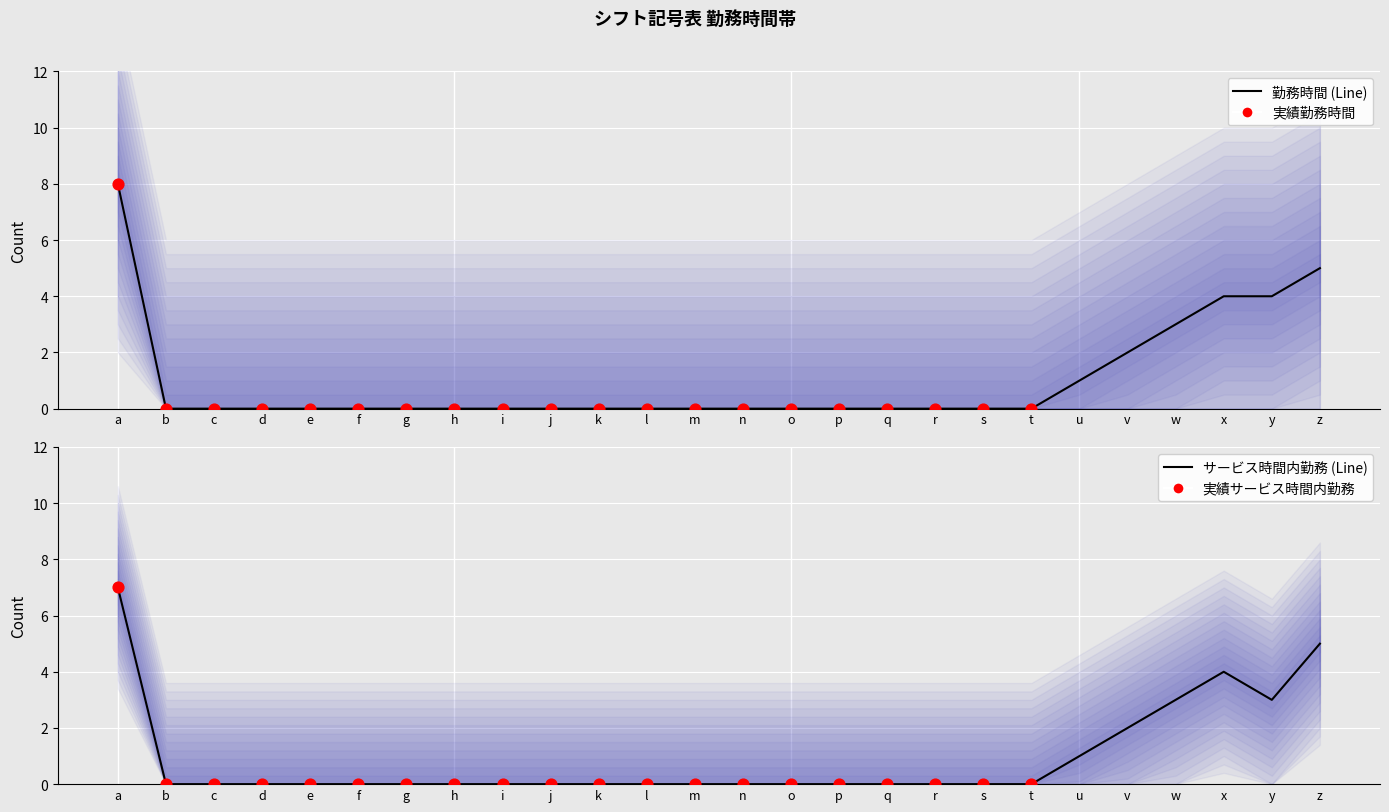

Which series contains the highest Y value?

勤務時間